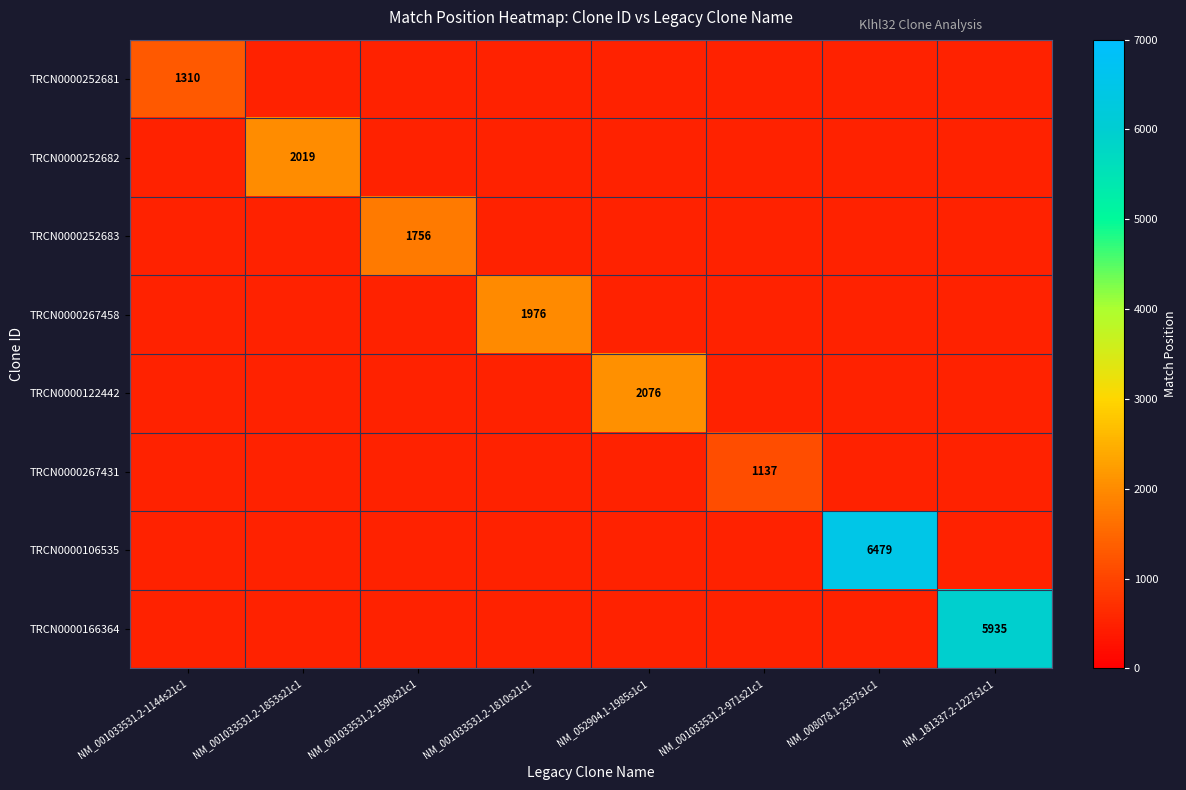

Count the number of data series in this chart.

8